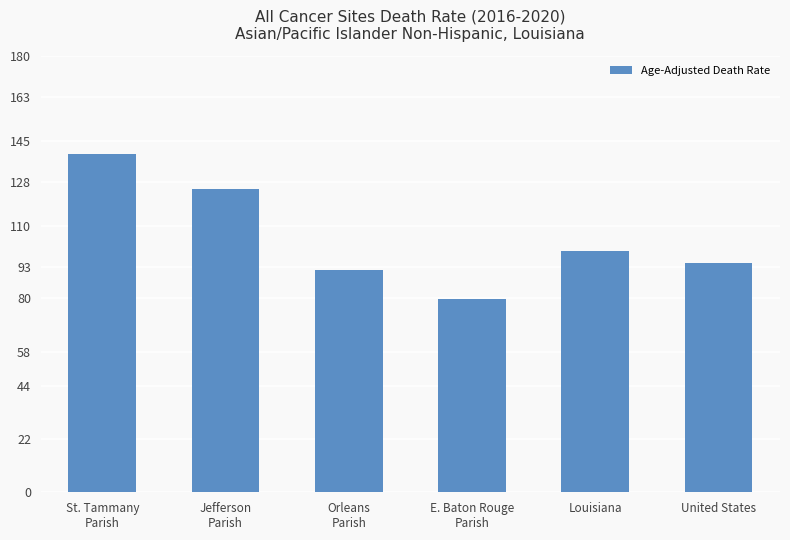

Which category has the lowest value across all series?

E. Baton Rouge
Parish